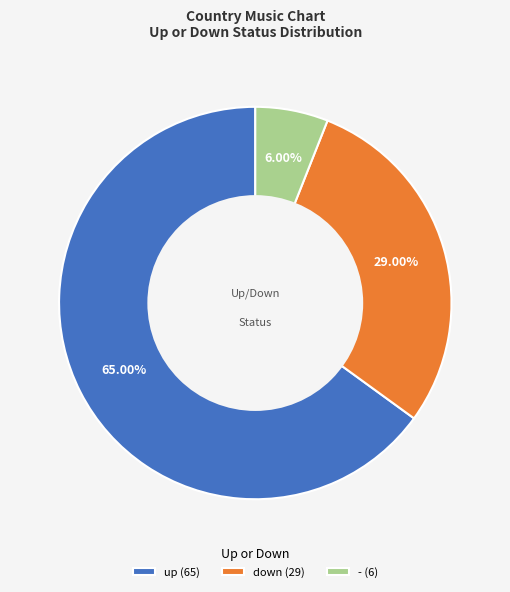

Which has a higher value, up (65) or down (29)?

up (65)